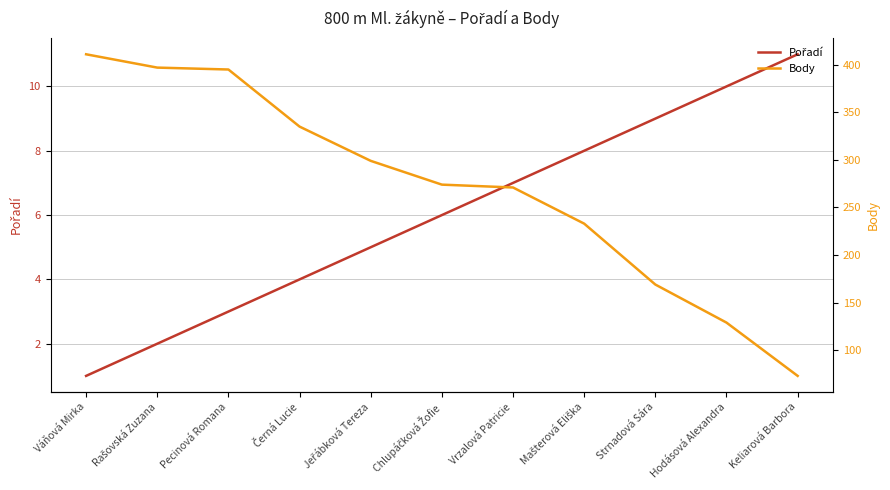

What is the difference between the maximum and minimum values in the Pořadí series?

10